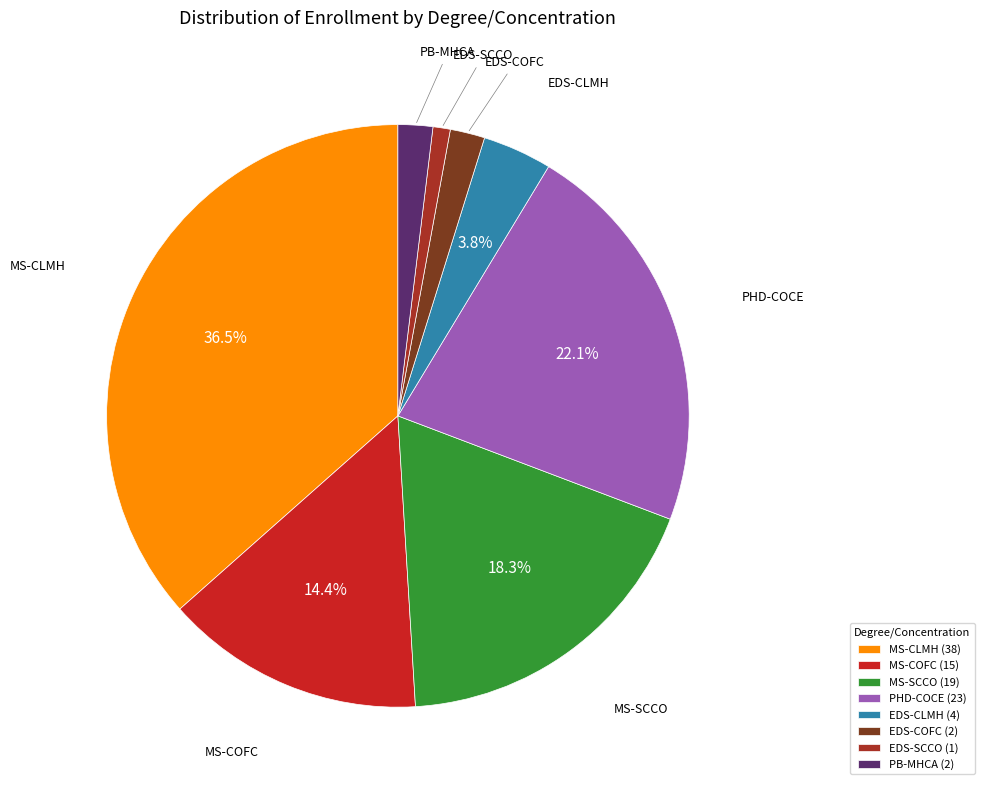

What percentage do MS-COFC and MS-CLMH together represent?

51.0%